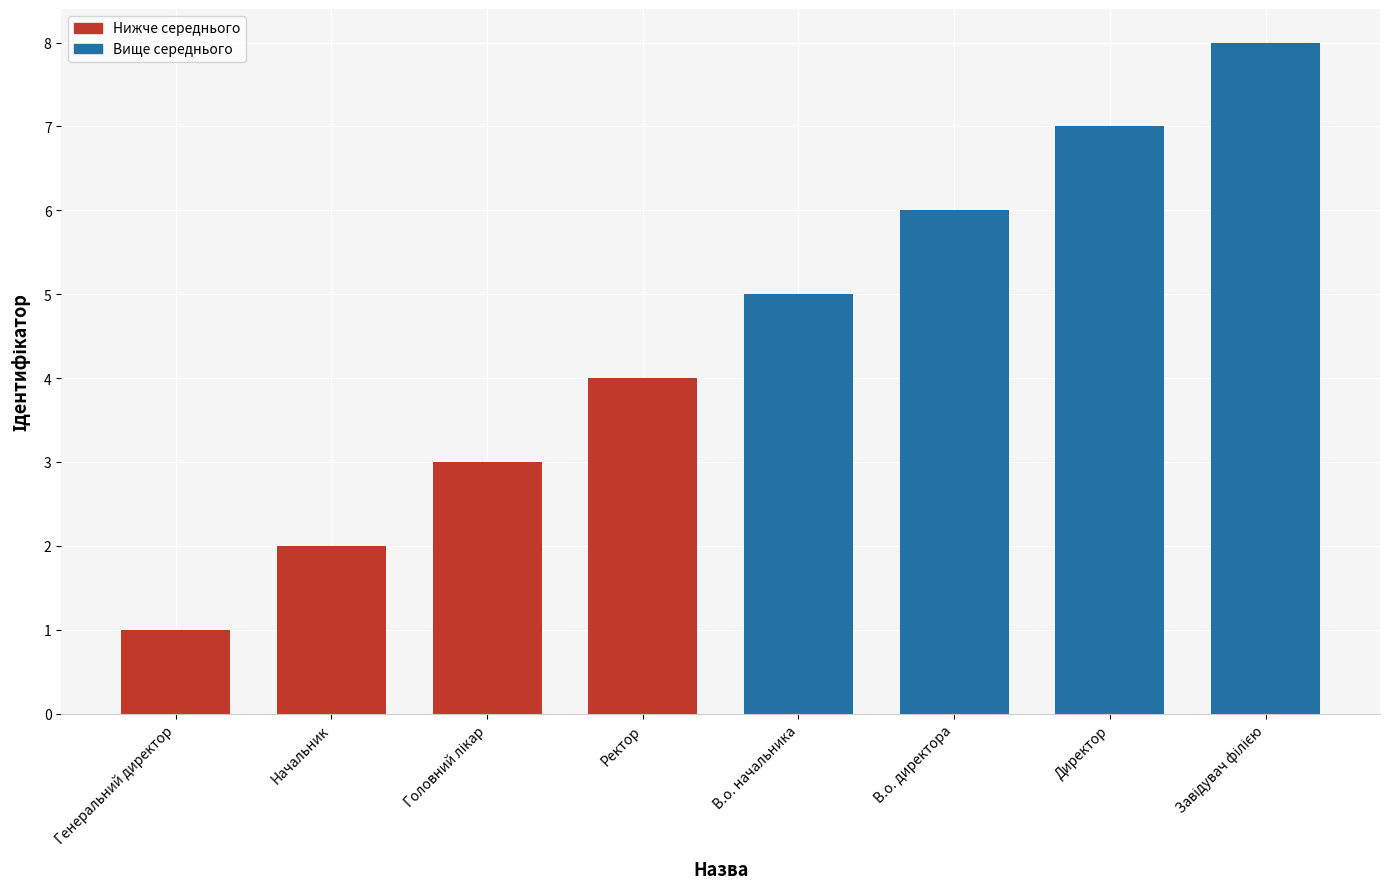

Reading right to left, extract all data points from this chart.

8	7	6	5	4	3	2	1